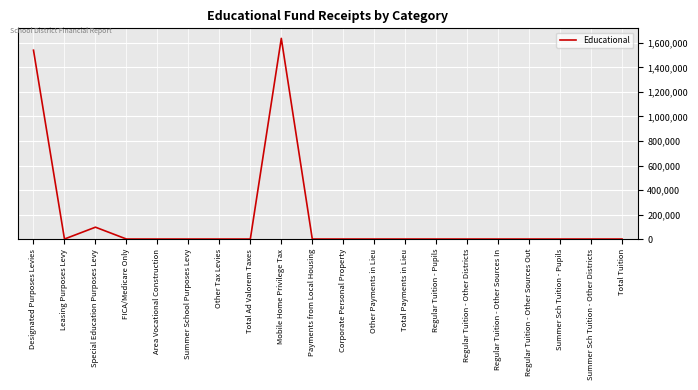

Count the number of values greater than 0.

3